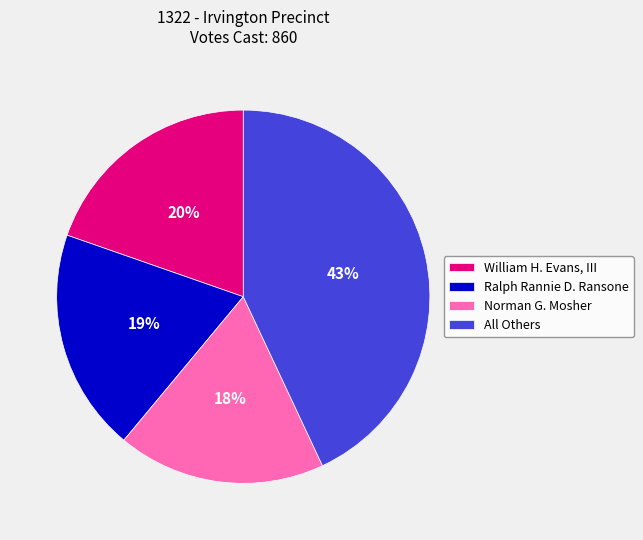

How many segments does this pie chart have?

4